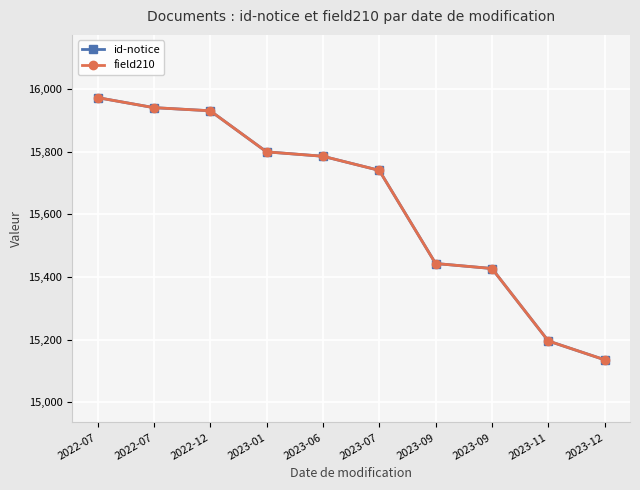

Does the chart have visible grid lines?

Yes